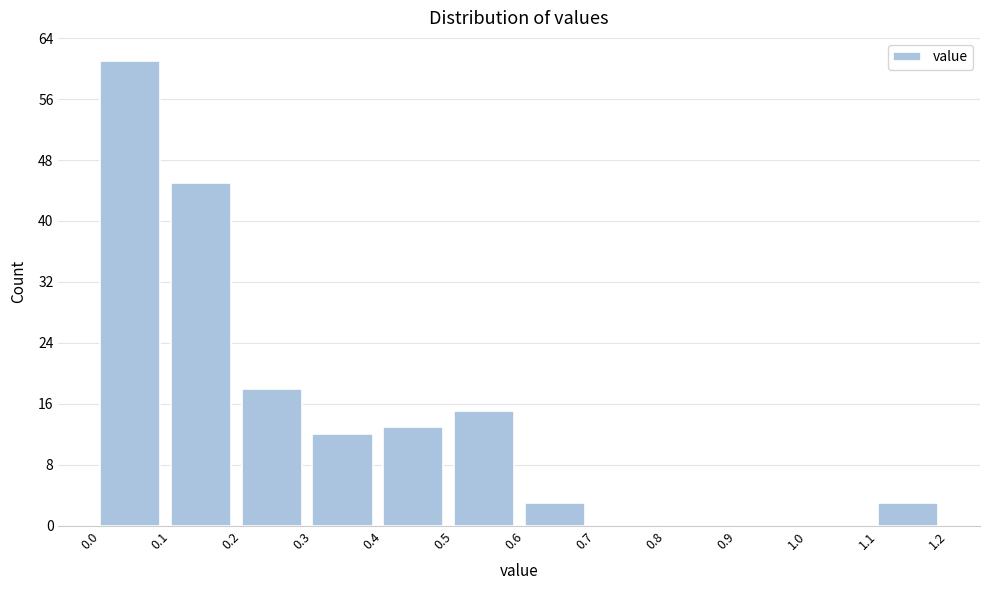

Reading left to right, transcribe this chart: for each bar, give the range it covers on the x-axis and its height. The values are not printed on the chart, so give them approximately, as read against the axis.

0.0 to 0.1: 61
0.1 to 0.2: 45
0.2 to 0.3: 18
0.3 to 0.4: 12
0.4 to 0.5: 13
0.5 to 0.6: 15
0.6 to 0.7: 3
0.7 to 0.8: 0
0.8 to 0.9: 0
0.9 to 1.0: 0
1.0 to 1.1: 0
1.1 to 1.2: 3